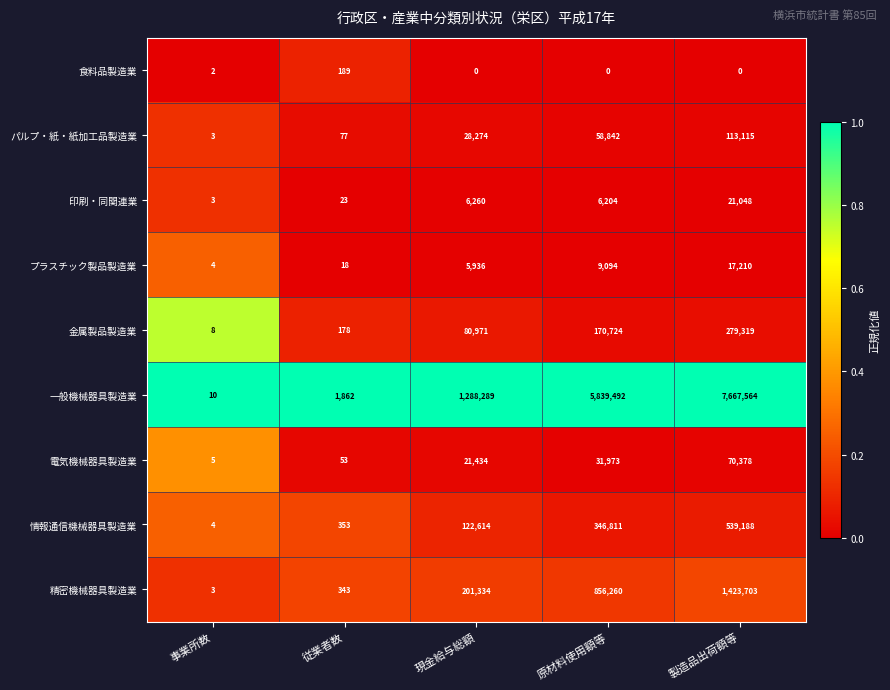

What is the difference between the highest and lowest values at 従業者数?

1844